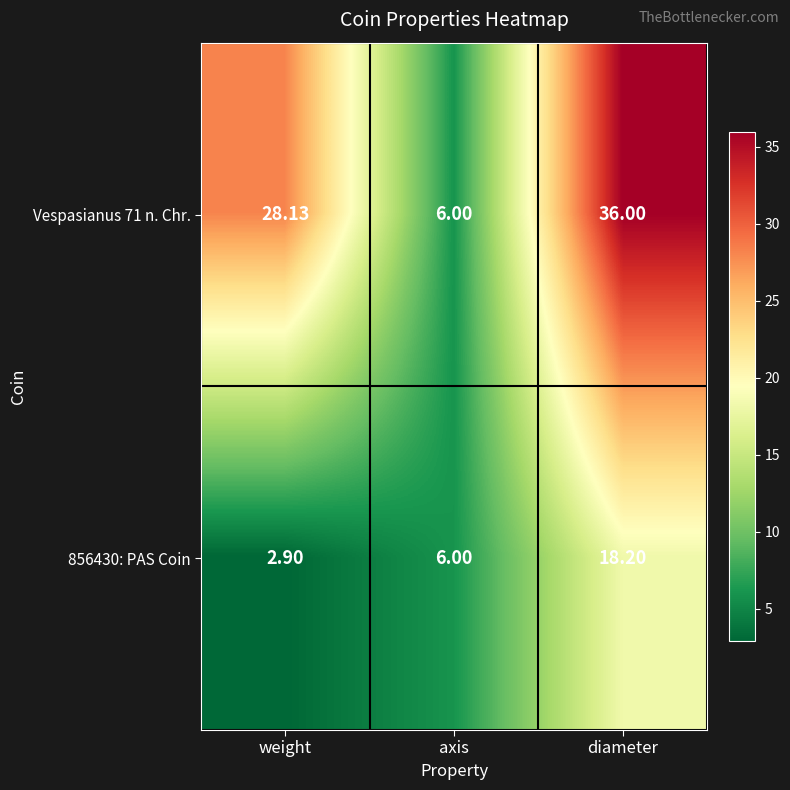

Which category has the lowest value across all series?

weight